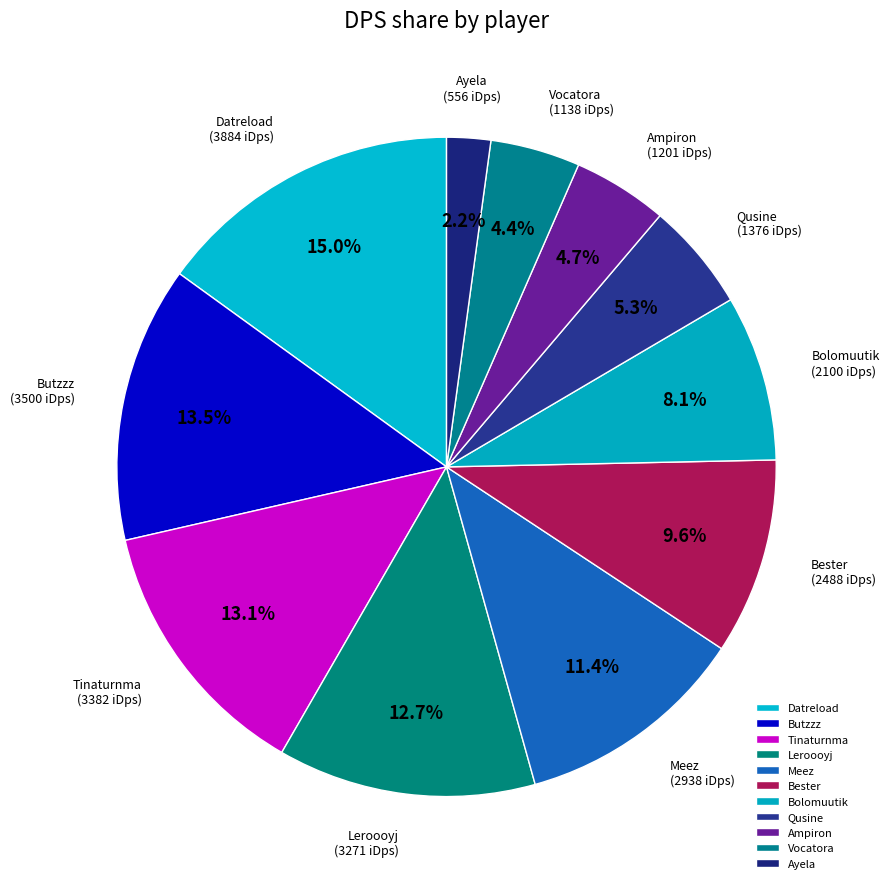

Which slice is the smallest?

Ayela